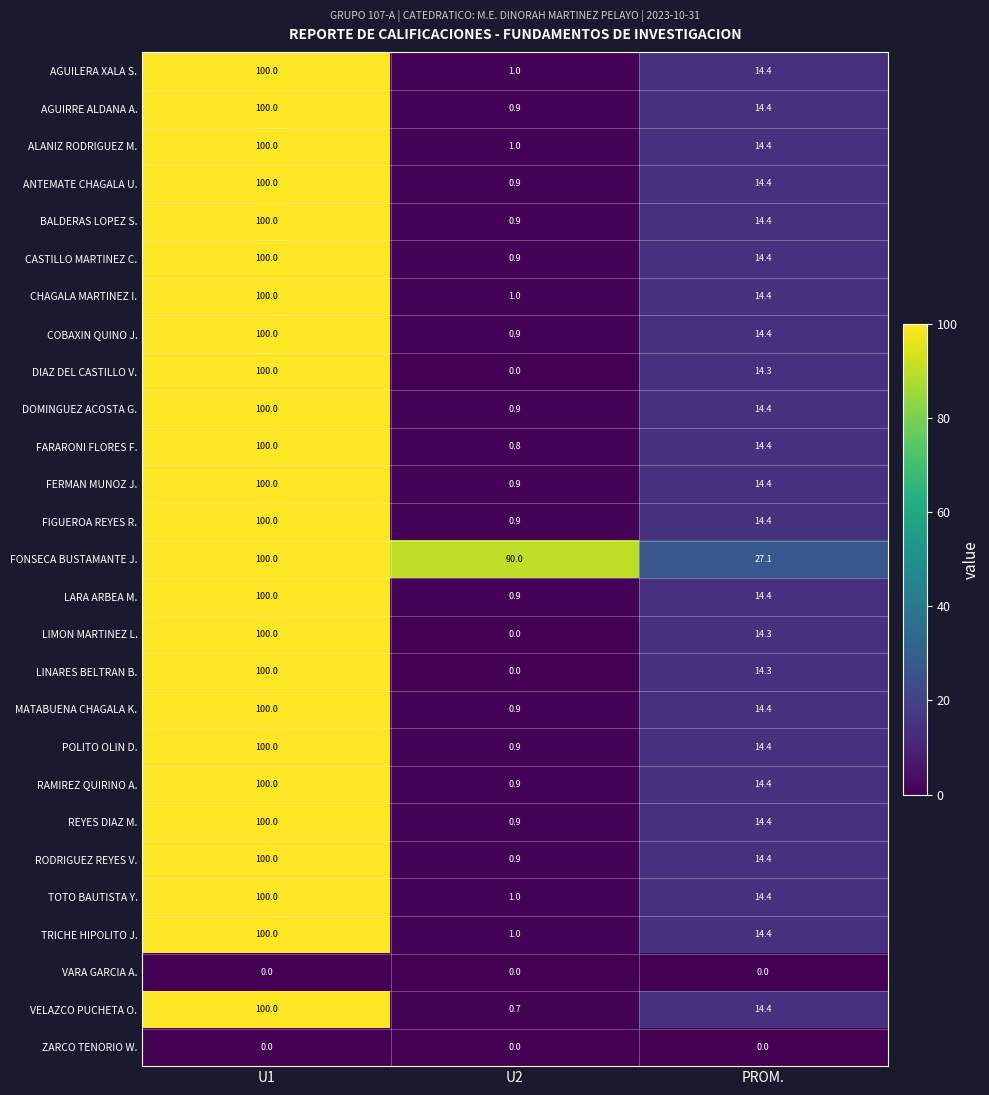

Where does the COBAXIN QUINO J. series first go above 14?

U1